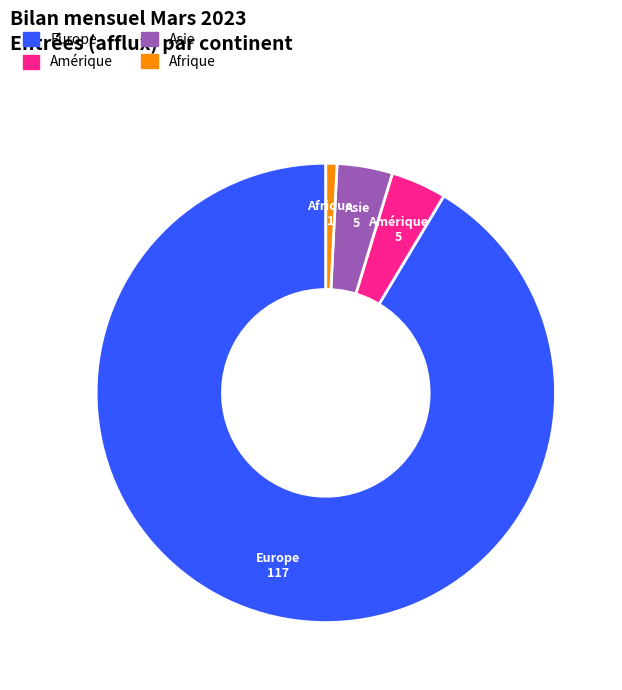

Does Europe represent more than half of the total?

Yes